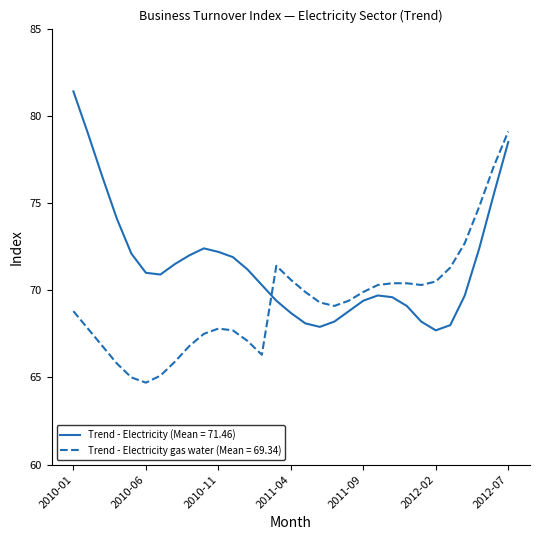

What is the minimum value shown in the chart?

64.7